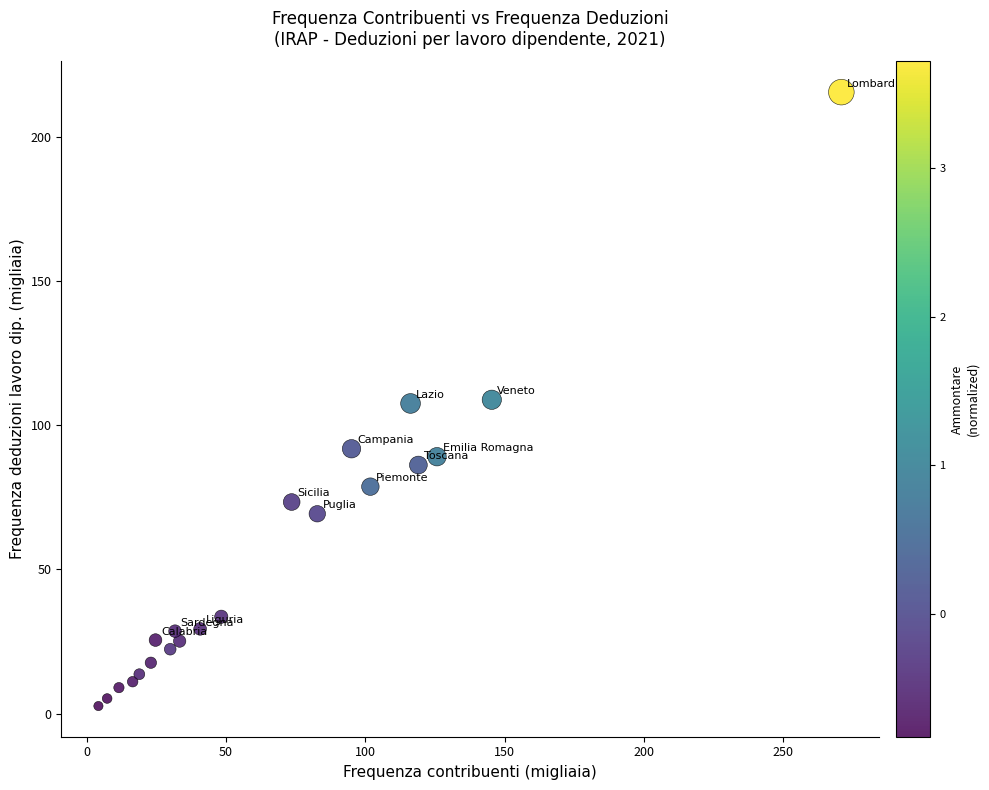

What is the range of X values (max minus min)?

266.6